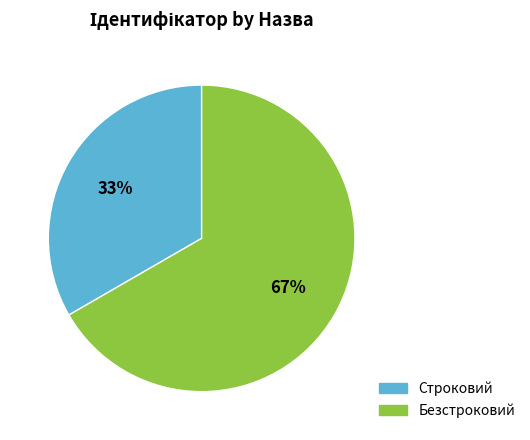

To the nearest percent, what is the average slice percentage?

50%